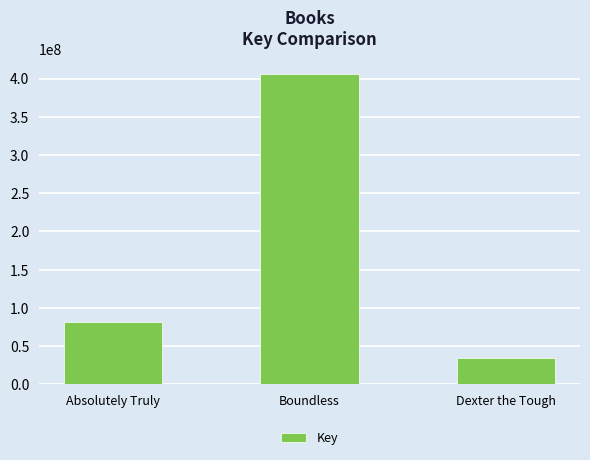

Count the values in the range 33987641 to 406214723.

3